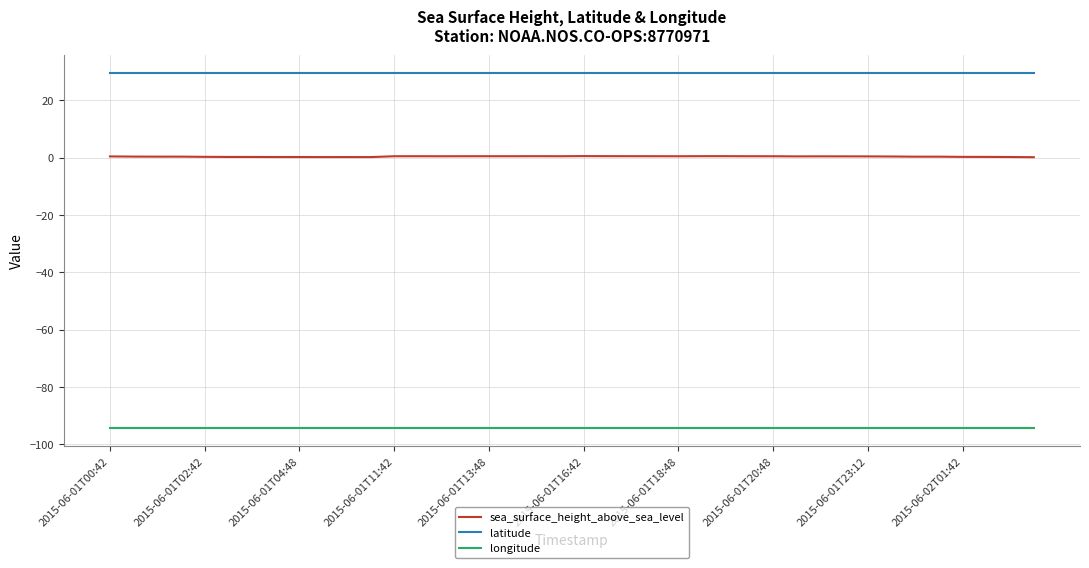

What are all the series names shown in the legend?

sea_surface_height_above_sea_level, latitude, longitude